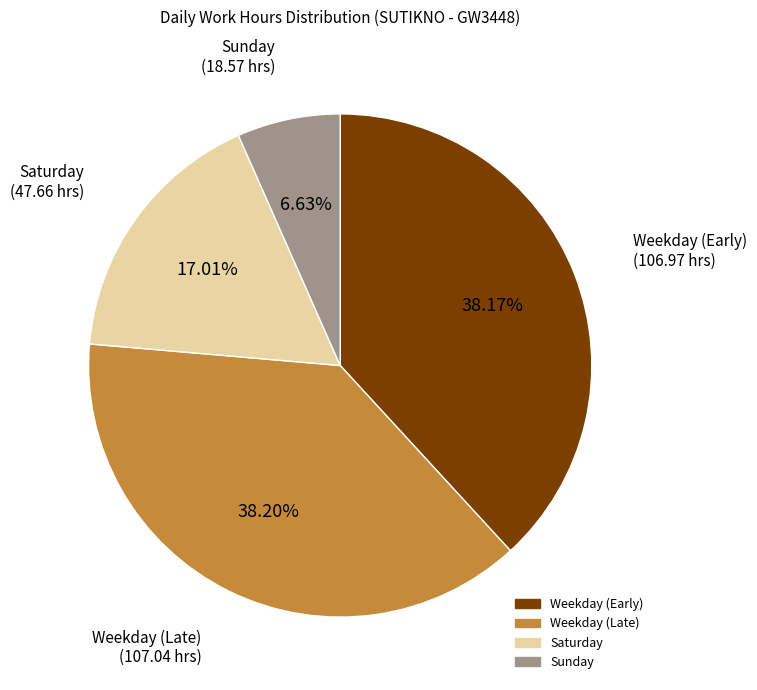

Is there any slice that represents more than half of the pie?

No